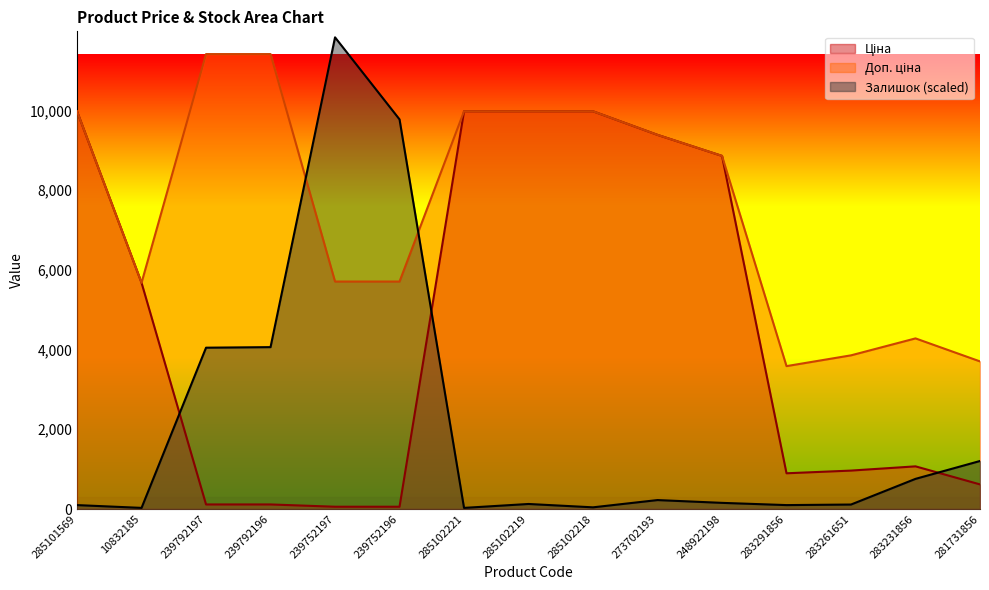

What is the highest value of the Доп. ціна series?

11410.0